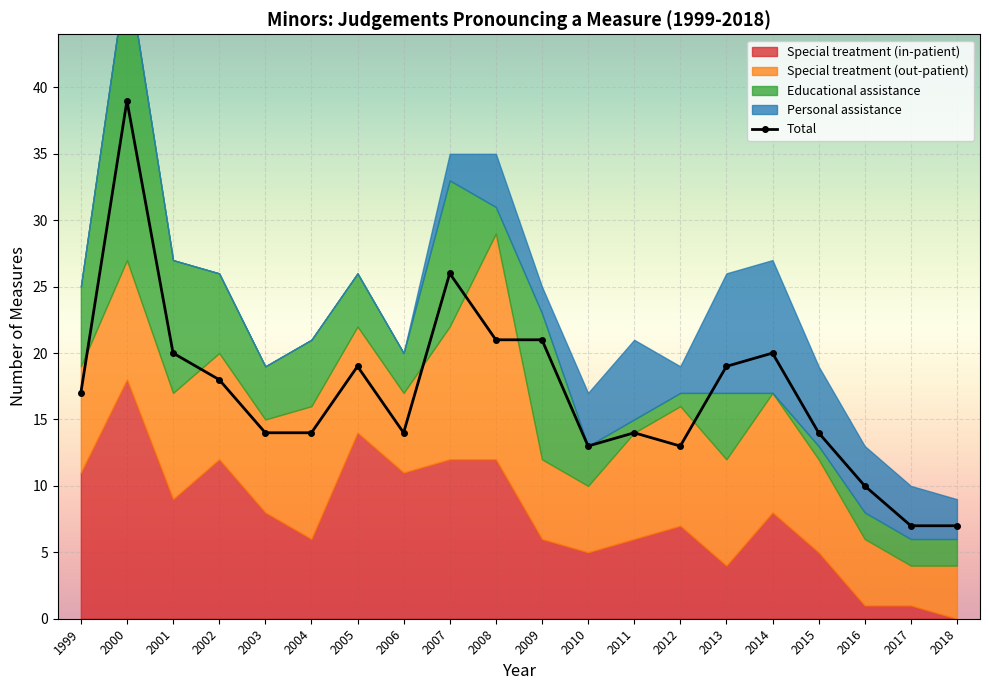

What value does the data have at 2008, to the nearest 5?

20